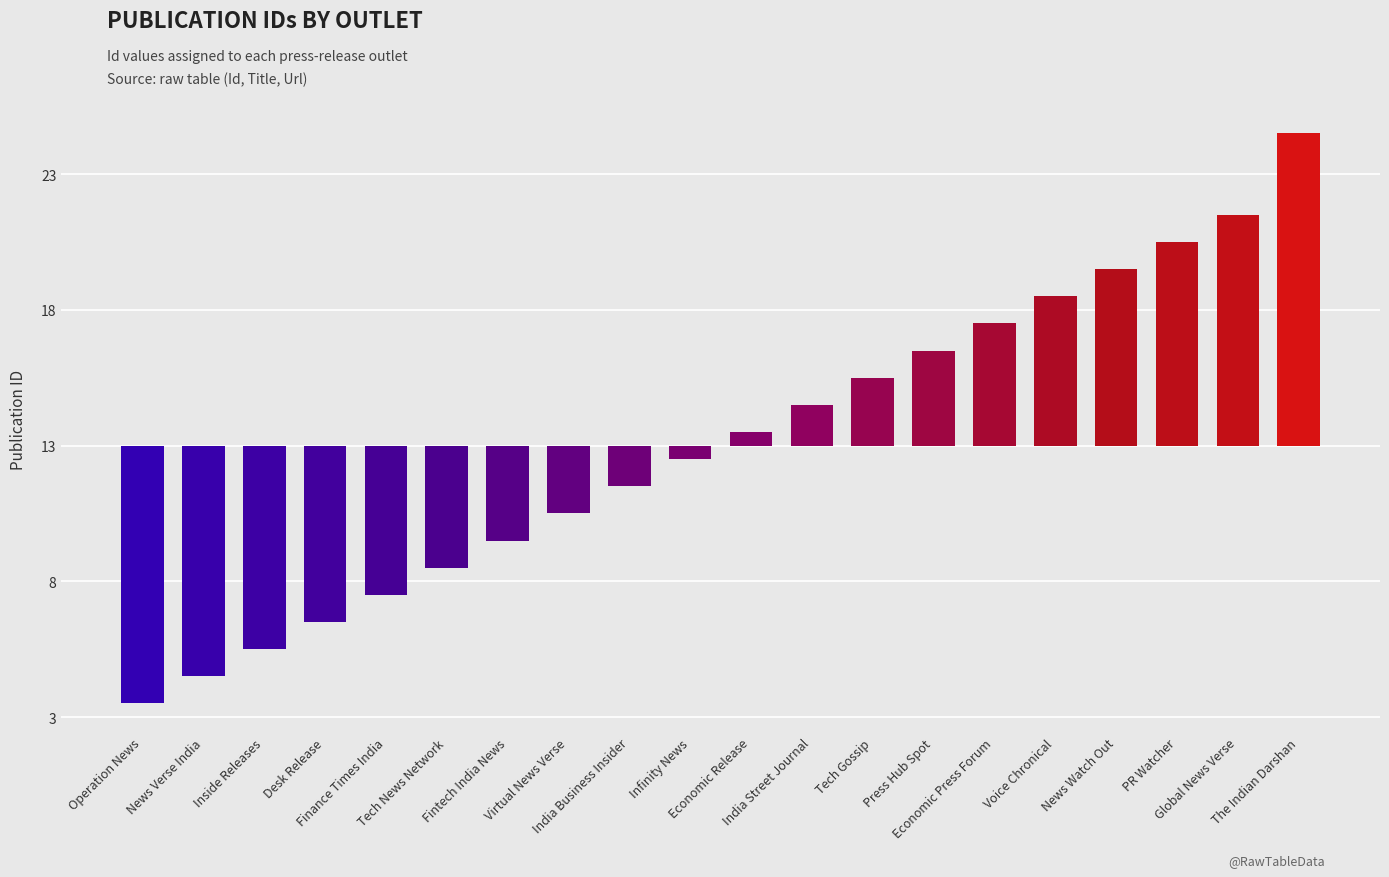

List the labels in order of value, smallest first.

Operation News, News Verse India, Inside Releases, Desk Release, Finance Times India, Tech News Network, Fintech India News, Virtual News Verse, India Business Insider, Infinity News, Economic Release, India Street Journal, Tech Gossip, Press Hub Spot, Economic Press Forum, Voice Chronical, News Watch Out, PR Watcher, Global News Verse, The Indian Darshan